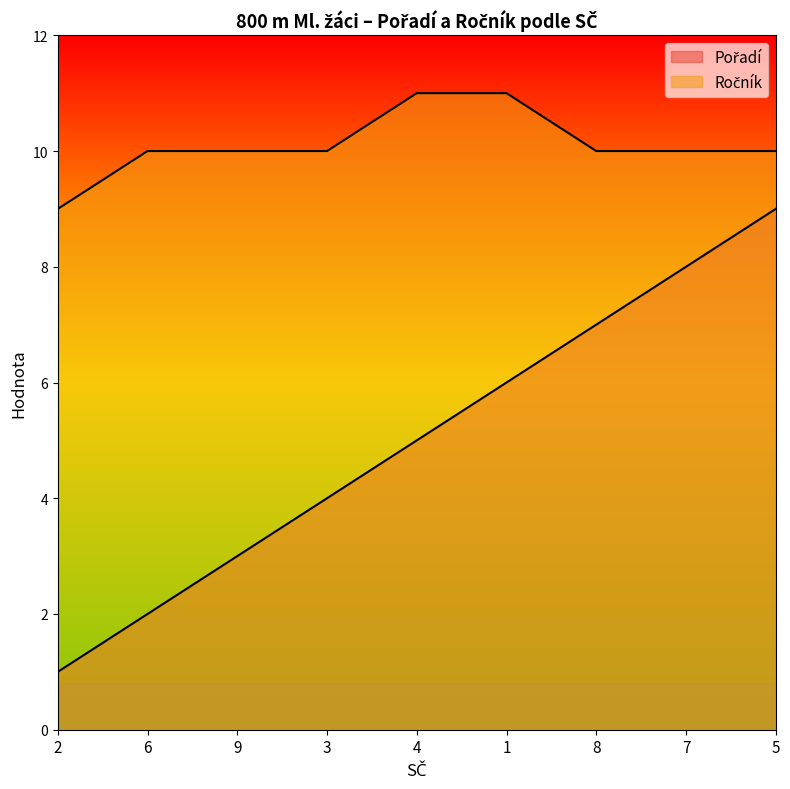

Reading left to right, transcribe all the data shown in this chart.

Pořadí: 2=1	6=2	9=3	3=4	4=5	1=6	8=7	7=8	5=9
Ročník: 2=9	6=10	9=10	3=10	4=11	1=11	8=10	7=10	5=10